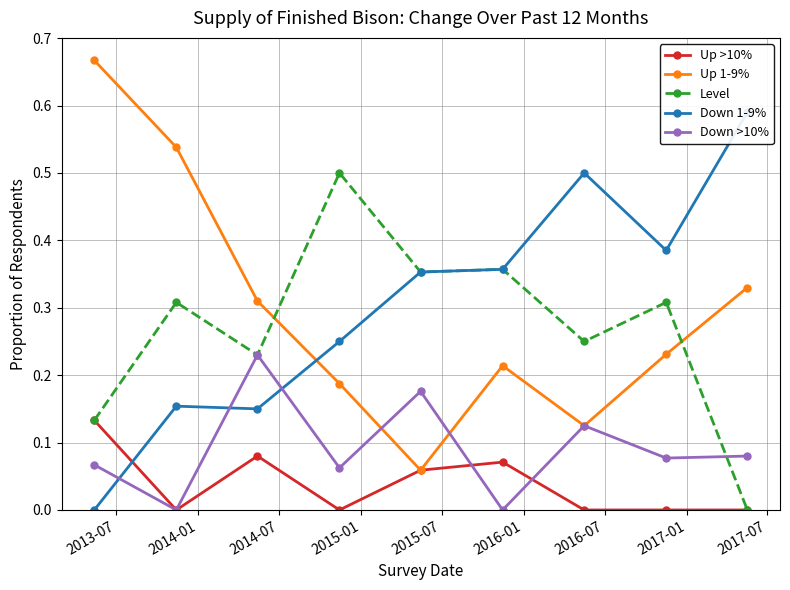

True or false: Up 1-9% and Up >10% intersect in this chart.

False